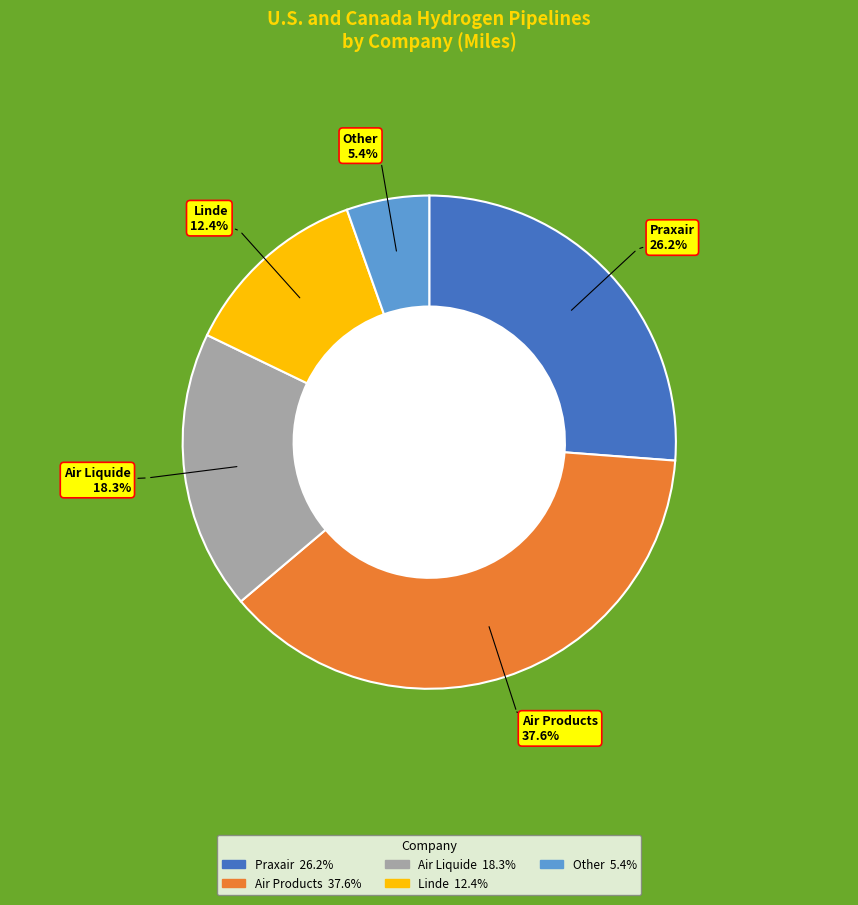

Rank the categories by value from lowest to highest.

Other, Linde, Air Liquide, Praxair, Air Products